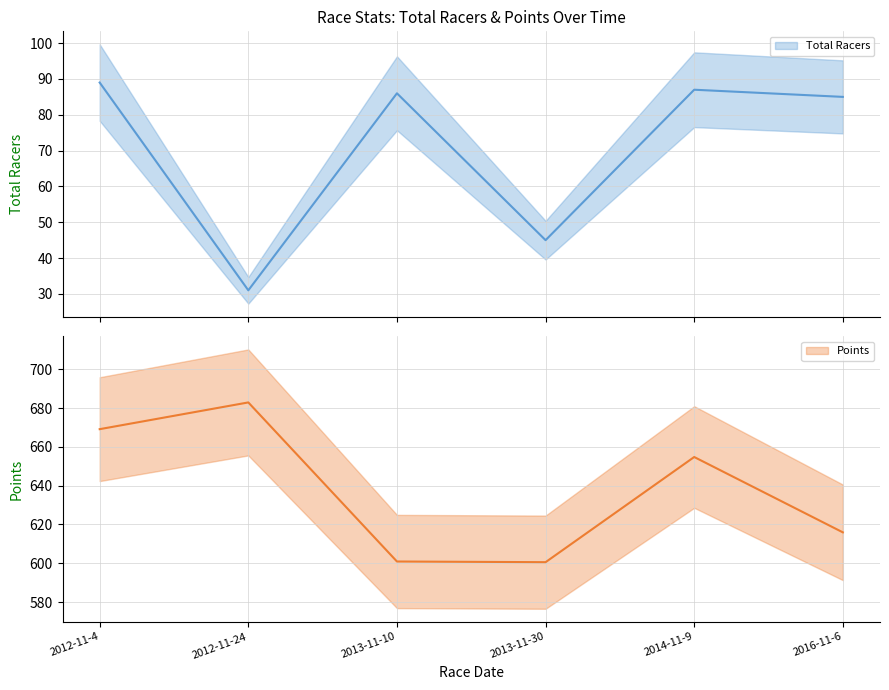

What is the sum of all Total Racers values?

423.0